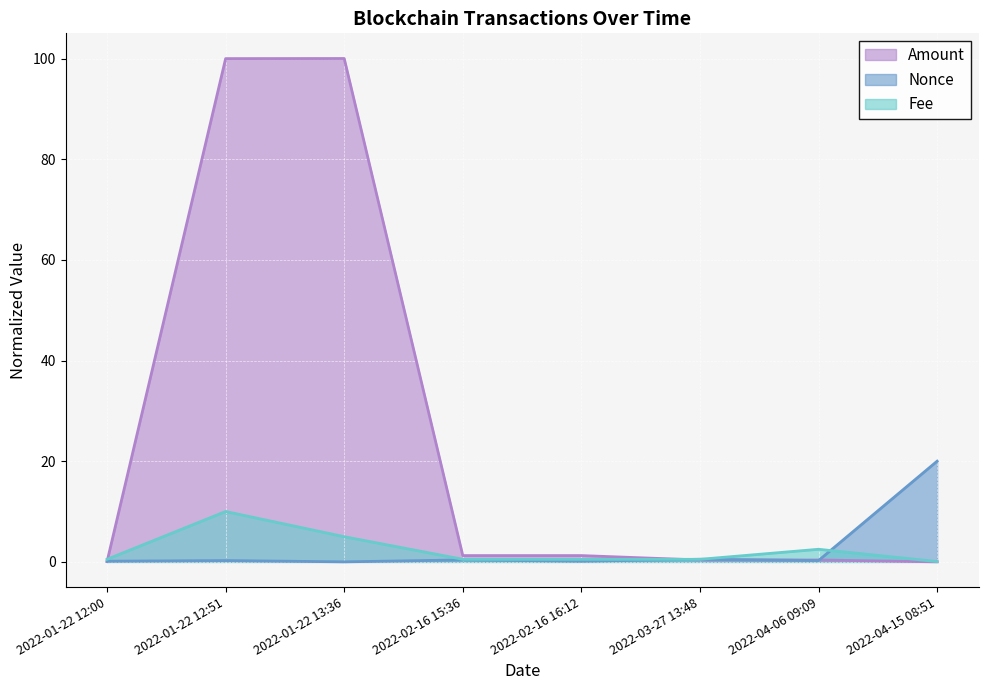

What is the spread (max minus min) of values at 2022-01-22 13:36?

100.0